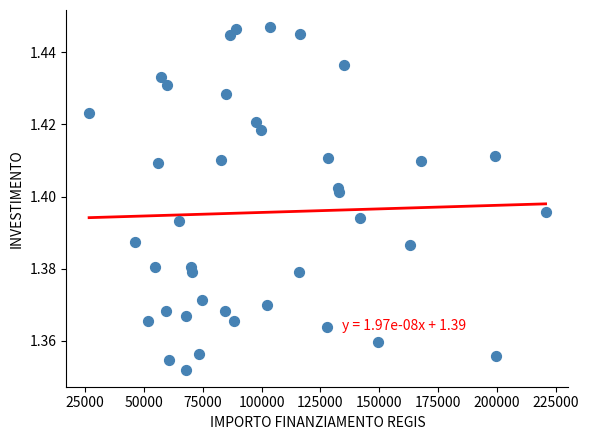

What is the range of X values (max minus min)?

193933.1